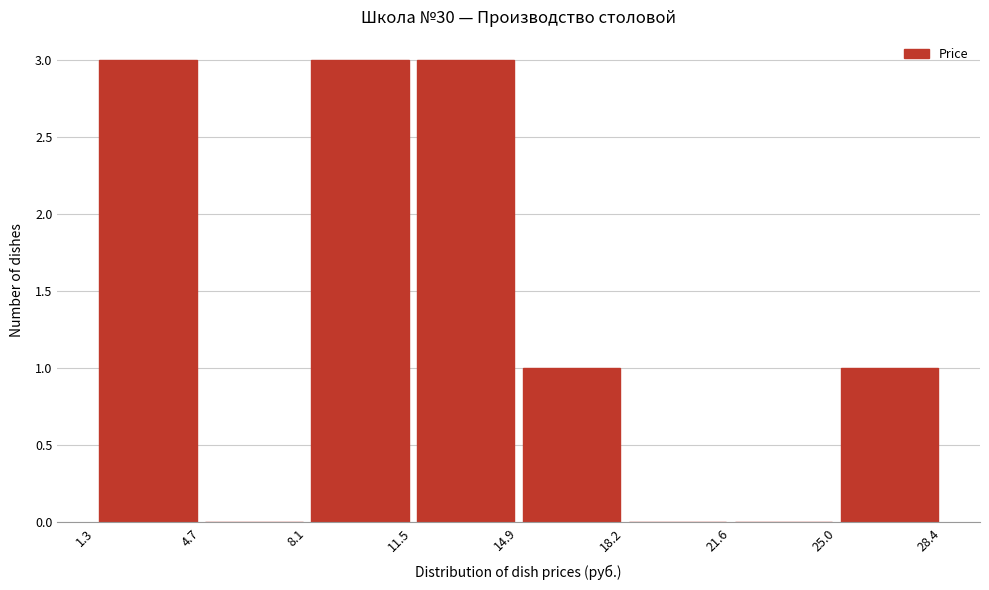

What is the height of the bar covering 11.5 to 14.9 on the x-axis? The values are not printed on the chart, so give them approximately, as read against the axis.

3